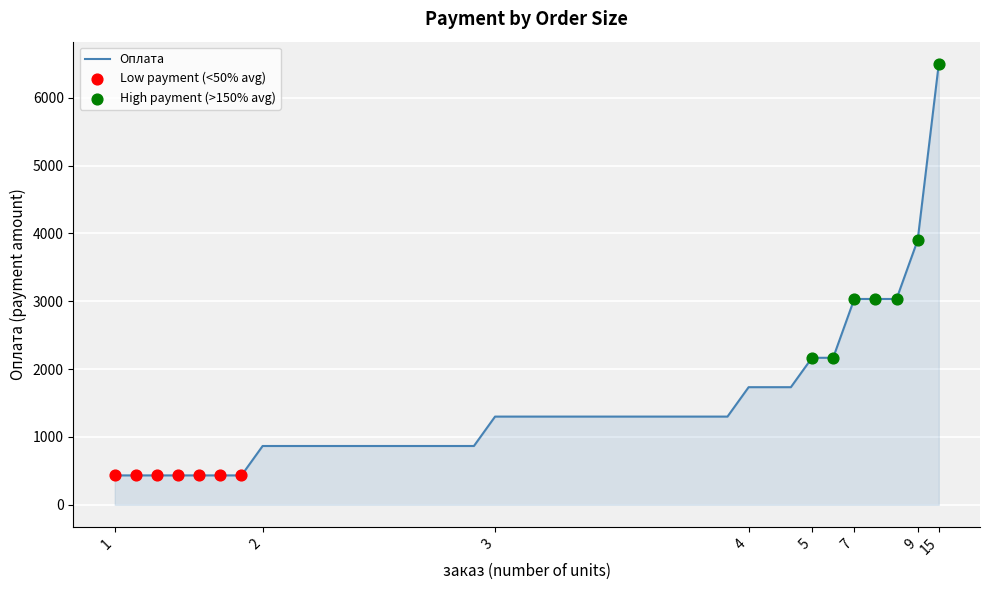

What is the minimum value shown in the chart?

433.3